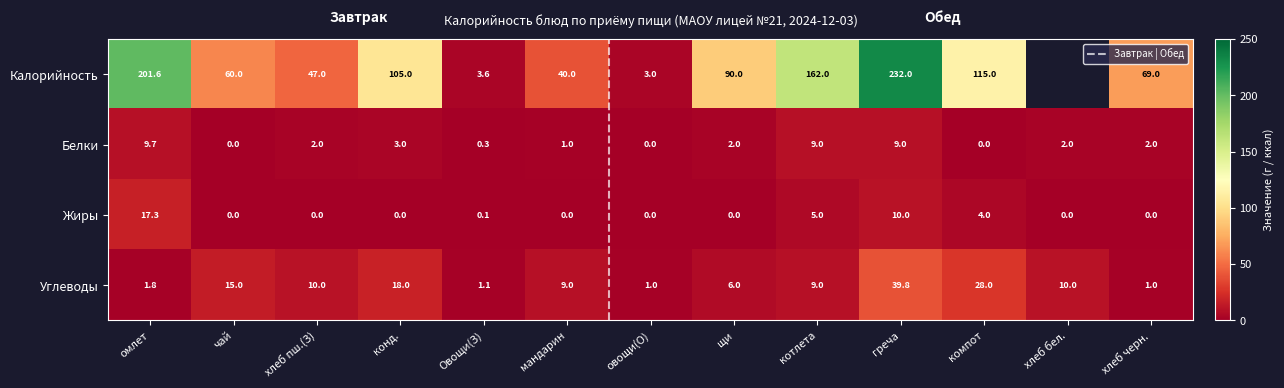

What is the sum of the Обед values at 0 and 3?

235.0